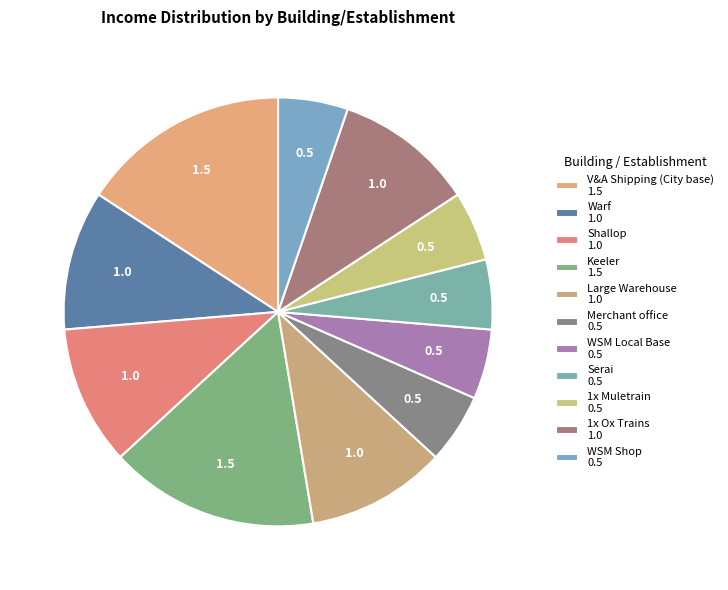

What is the smallest slice in the pie chart?

Merchant office